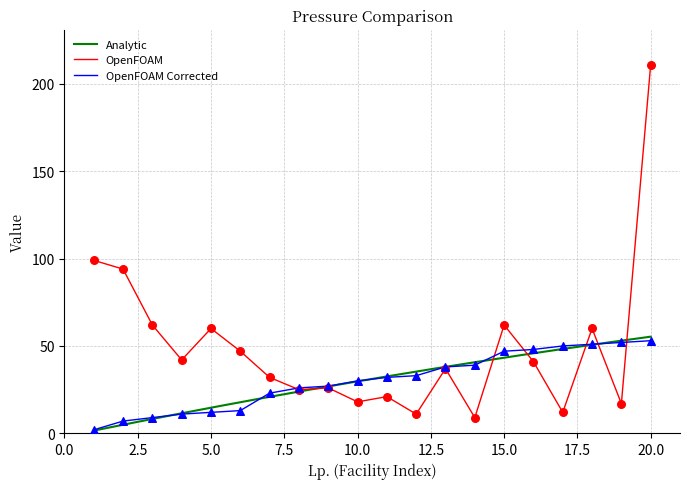

Which category has the highest value in the OpenFOAM series?

20.0